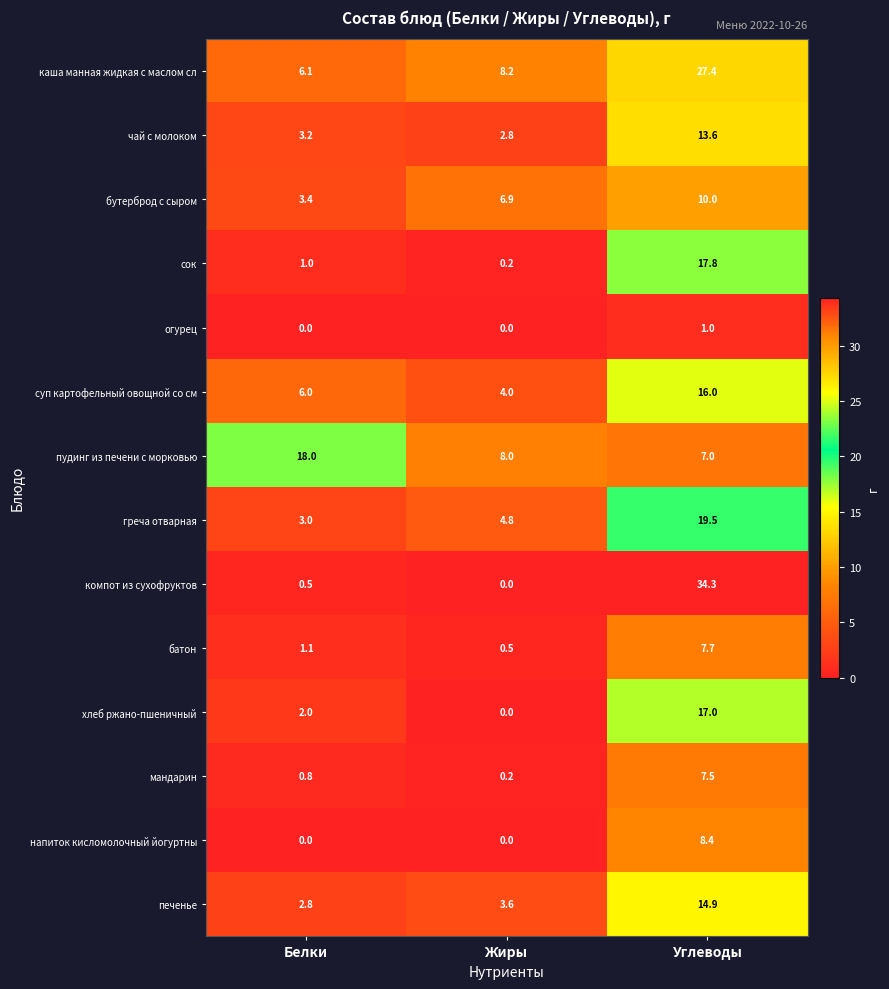

What is the difference between the maximum and second lowest values in the пудинг из печени с морковью series?

10.0